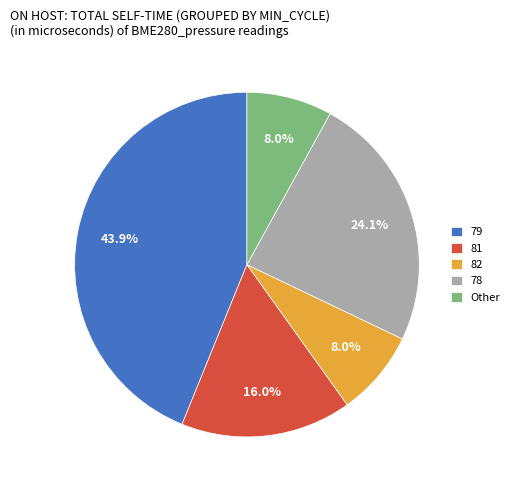

Do 79 and 81 together represent more than half of the pie?

Yes